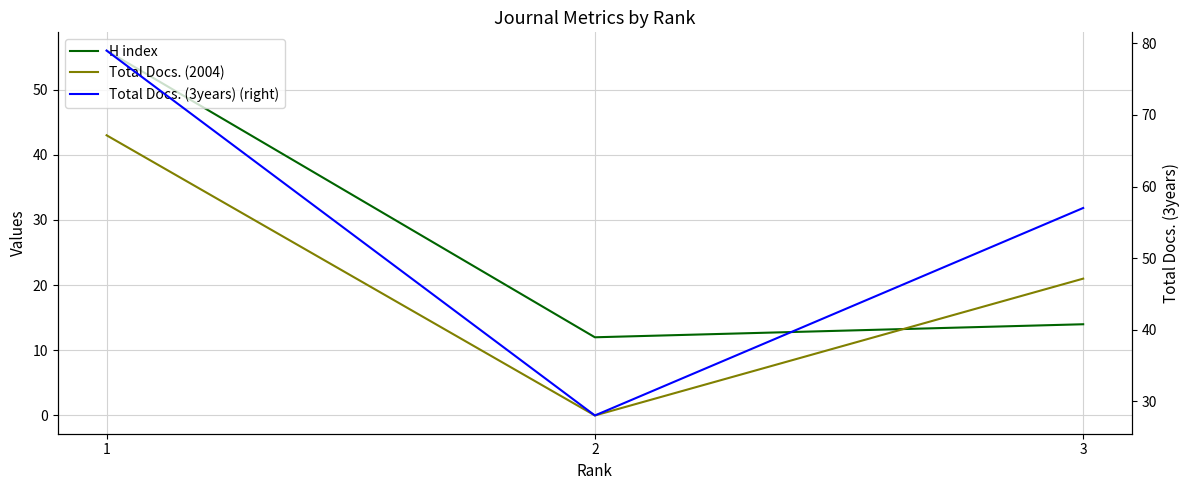

The value of Total Docs. (3years) (right) at 1 is 79. True or false?

True